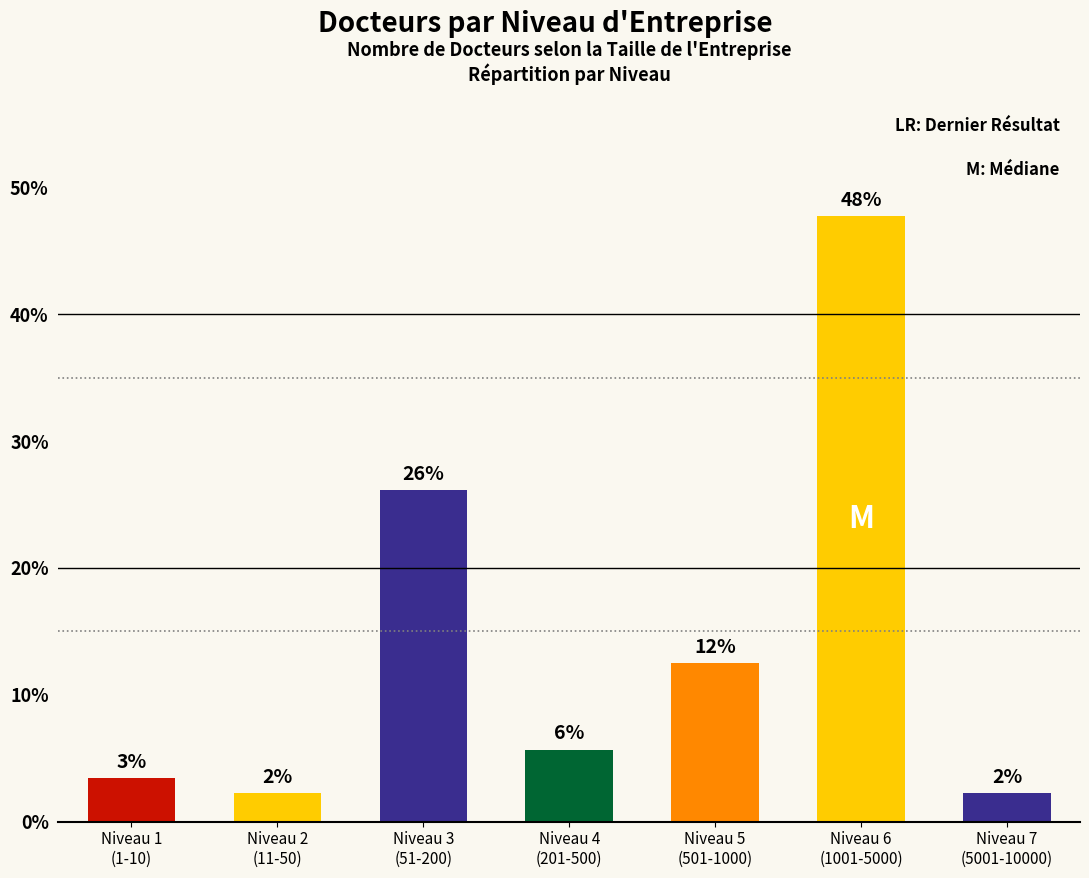

What position from the left is Niveau 4
(201-500)?

4